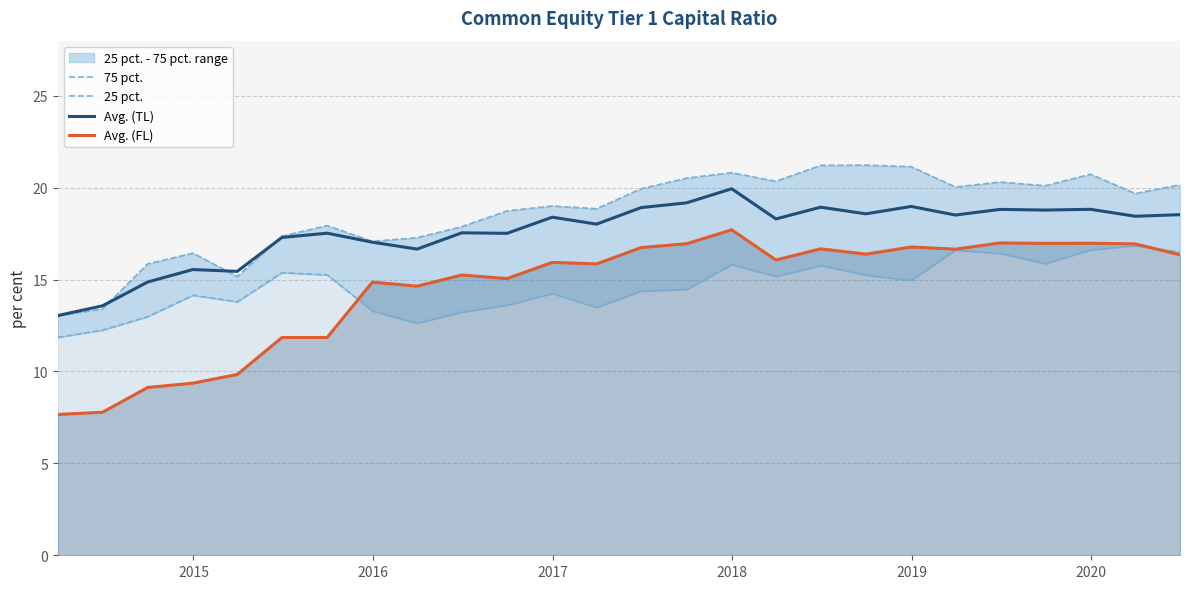

How many values in the 75 pct. series exceed 19?

14